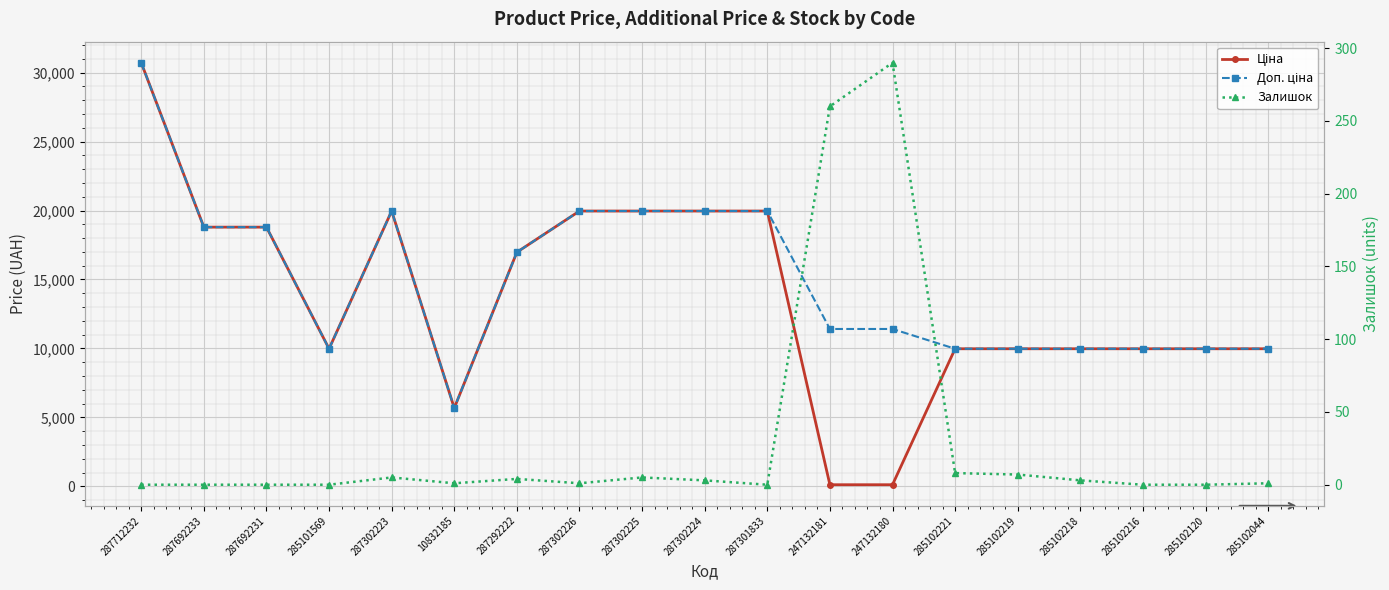

Which series ends up on top after the final intersection of Залишок and Ціна?

Ціна